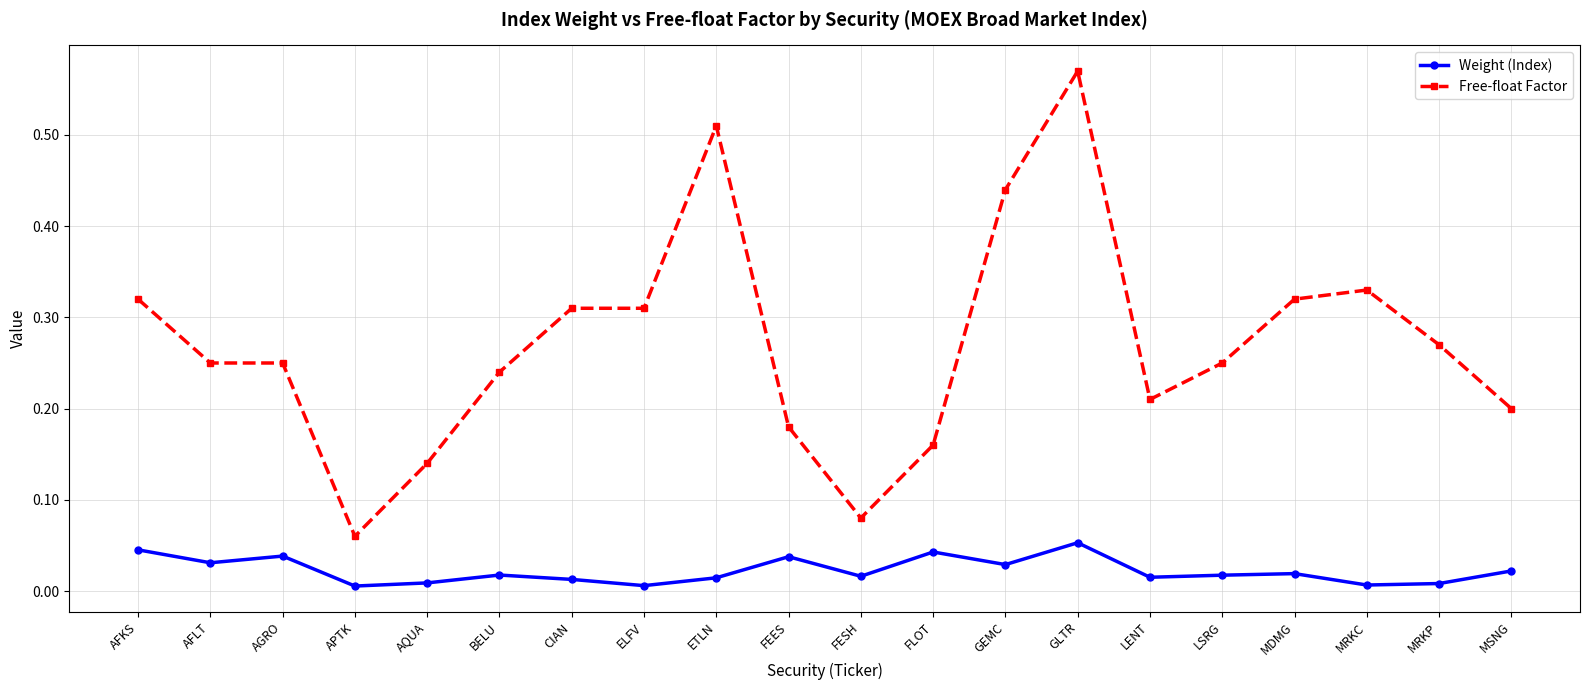

What are all the series names shown in the legend?

Weight (Index), Free-float Factor